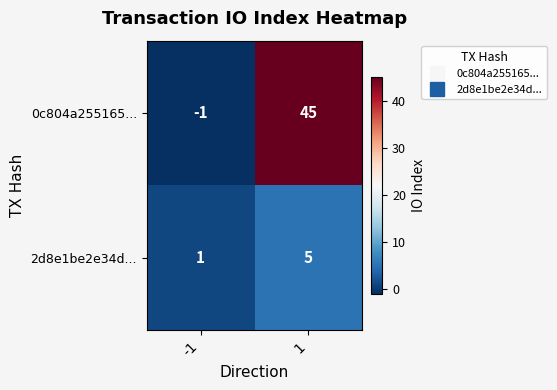

What is the maximum value for 0c804a255165...?

45